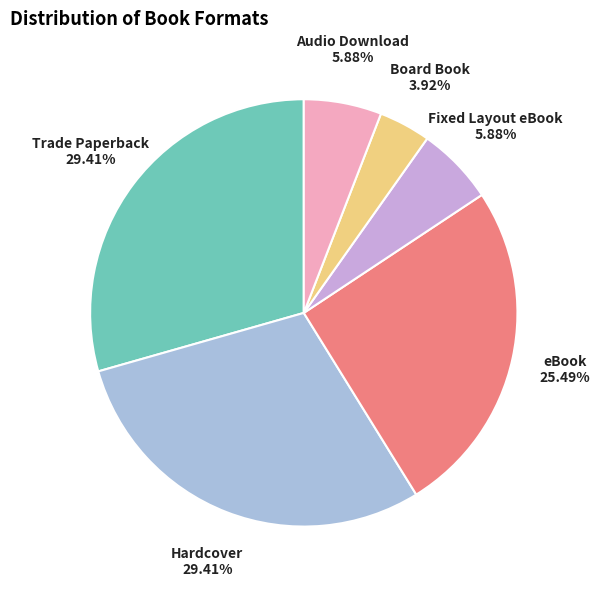

Which category has the smallest portion of the pie?

Board Book